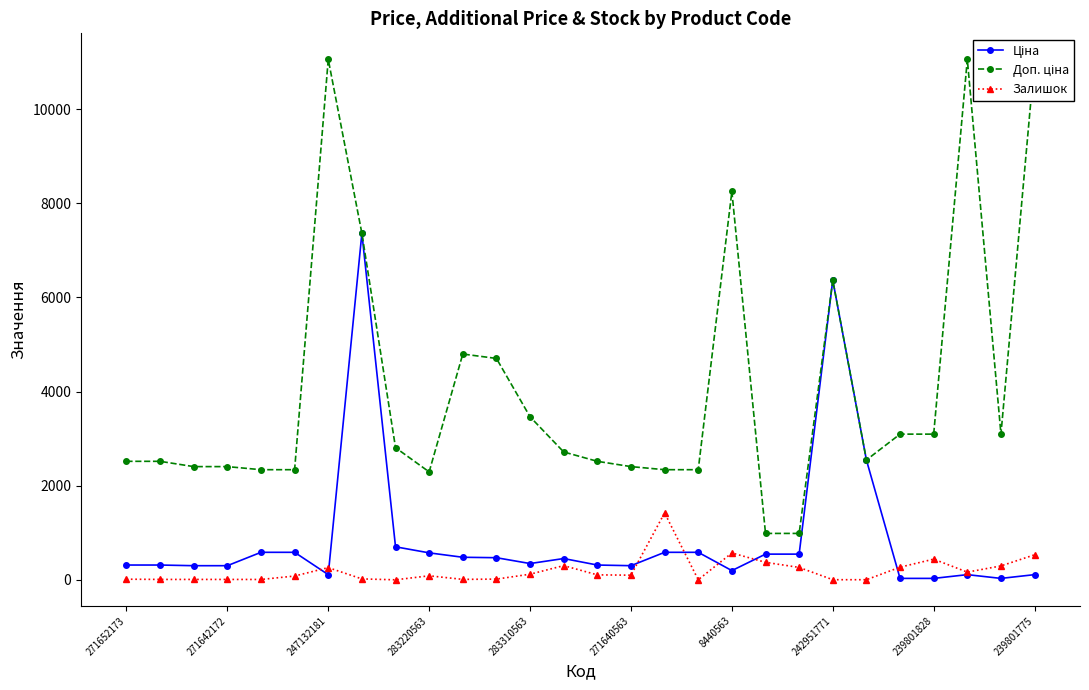

Reading left to right, transcribe all the data shown in this chart.

Ціна: 314.7	314.7	300.6	300.6	584.9	584.9	110.5	7360.2	701.9	573.2	479.6	470.3	346.3	452.7	314.7	300.6	584.9	584.9	196.4	546.4	546.4	6364.4	2545.8	30.9	30.9	110.5	30.9	110.5
Доп. ціна: 2517.5	2517.5	2405.2	2405.2	2339.7	2339.7	11055.0	7360.2	2807.6	2292.9	4796.4	4702.8	3462.7	2716.4	2517.5	2405.2	2339.7	2339.7	8248.8	986.2	986.2	6364.4	2546.0	3095.0	3095.0	11055.0	3095.0	11055.0
Залишок: 14.0	9.0	9.0	9.0	8.0	81.0	260.0	20.0	1.0	86.0	10.0	16.0	120.0	302.0	106.0	99.0	1422.0	2.0	571.0	372.0	264.0	3.0	3.0	269.0	440.0	164.0	296.0	532.0